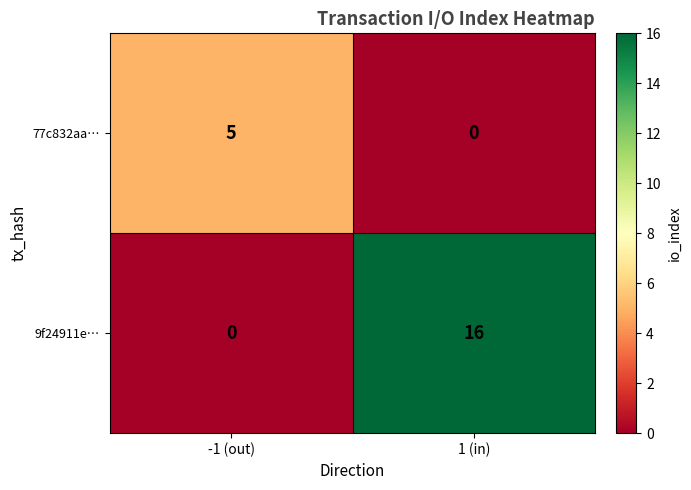

Count the number of data series in this chart.

2